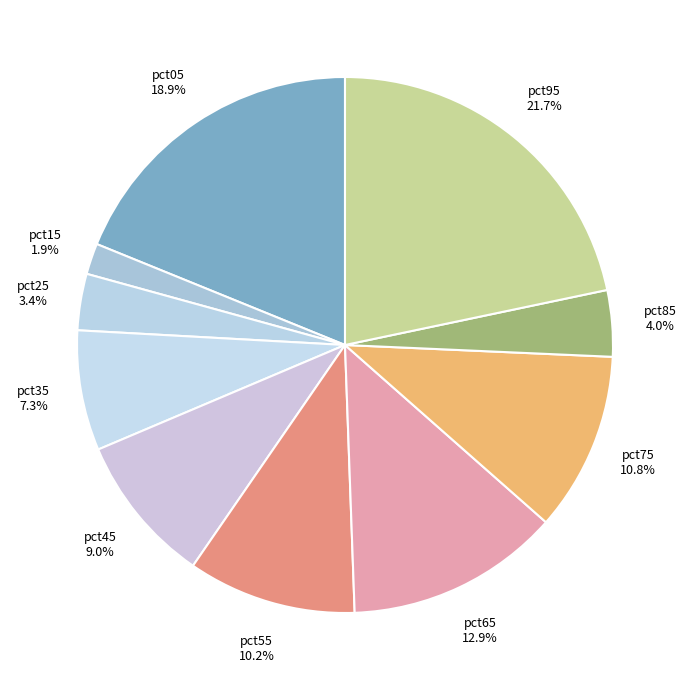

How many slices are in this pie chart?

10